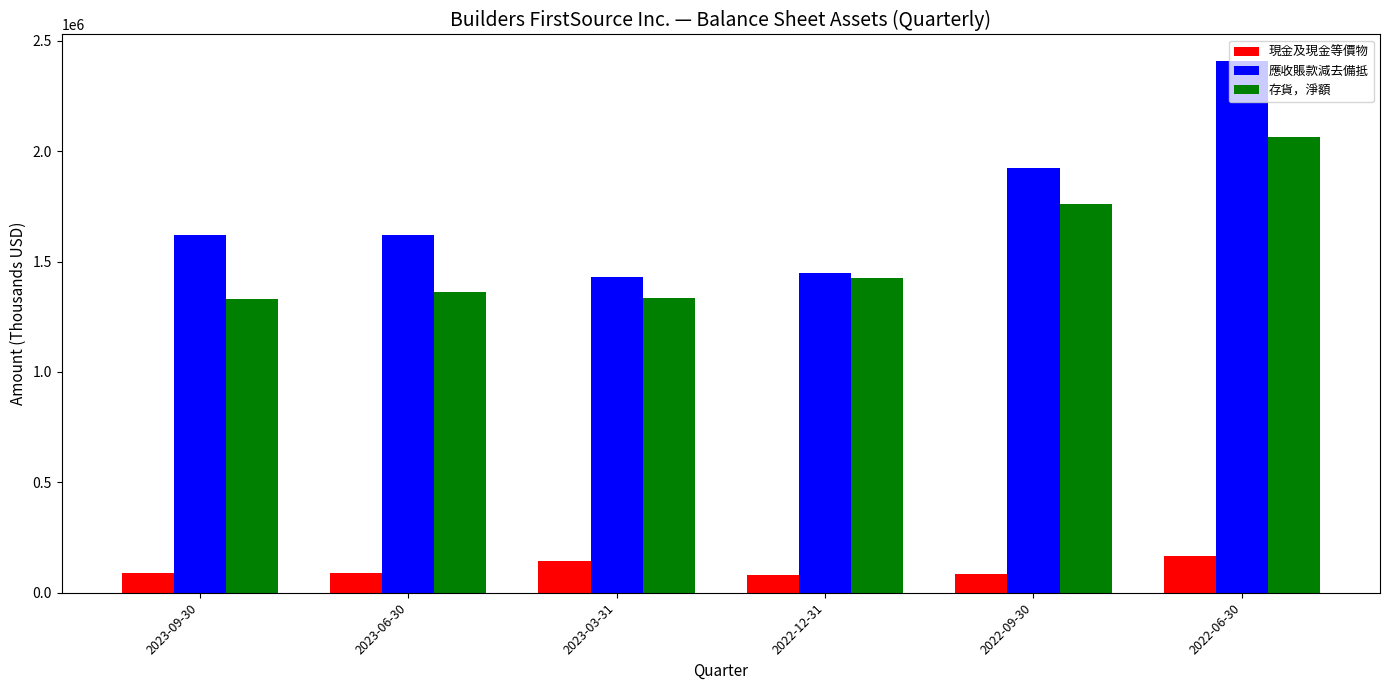

What is the minimum value for 應收賬款減去備抵?

1429939